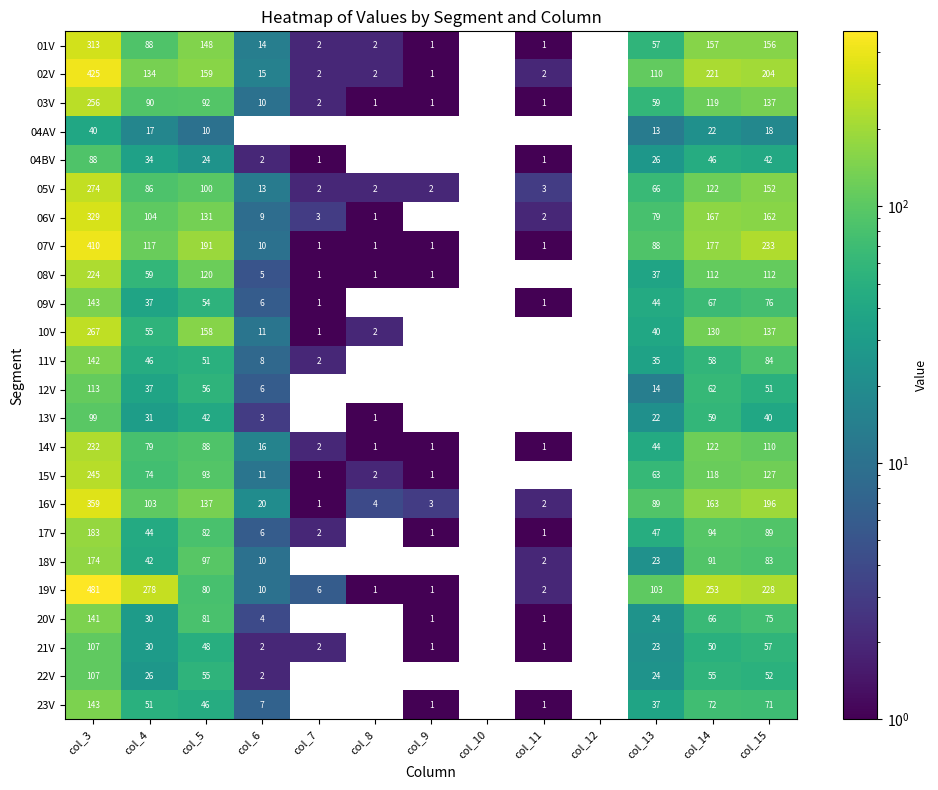

At col_5, list the series in order from smallest to largest.

04AV, 04BV, 13V, 23V, 21V, 11V, 09V, 22V, 12V, 19V, 20V, 17V, 14V, 03V, 15V, 18V, 05V, 08V, 06V, 16V, 01V, 10V, 02V, 07V